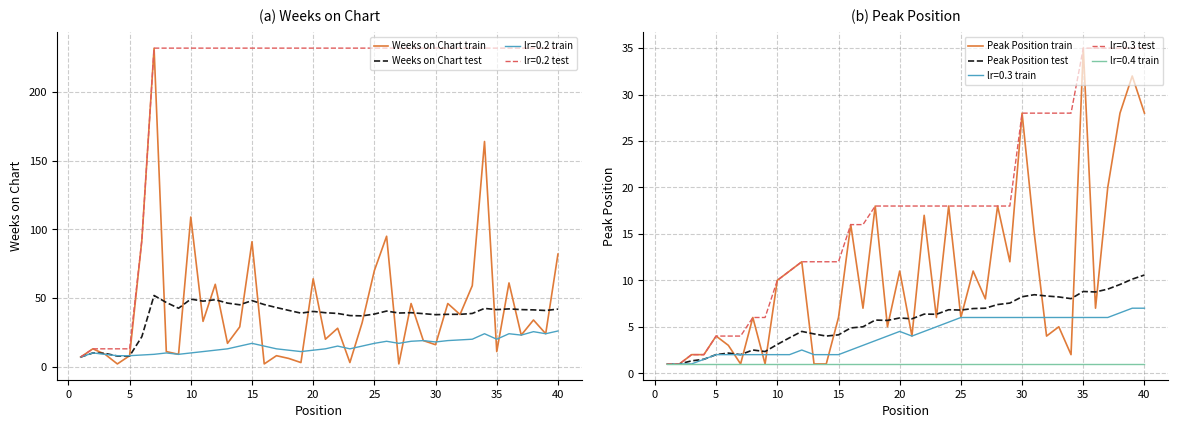

True or false: Peak Position train has a value of 16.7 at 20.

False